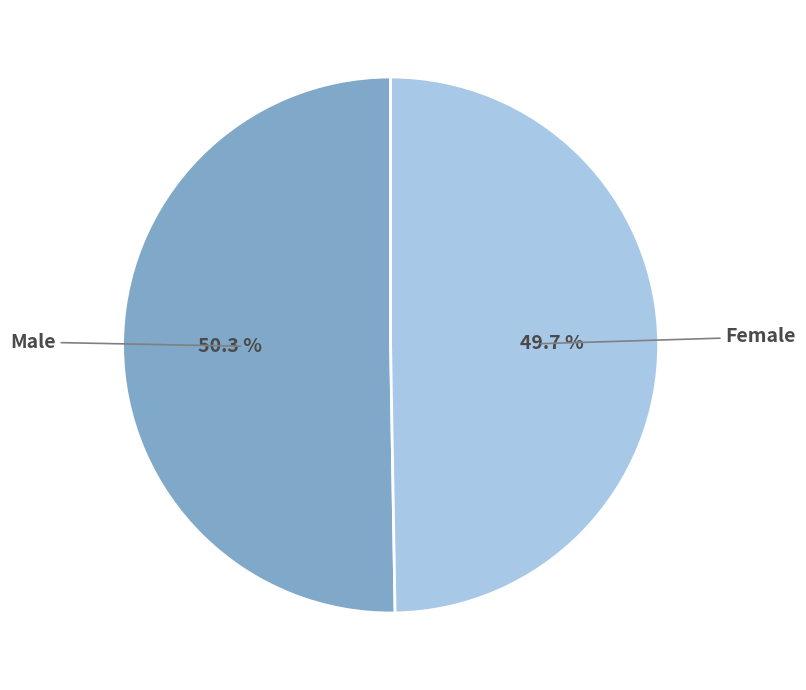

Approximately how many times larger is the value at Male compared to Female?

1.0